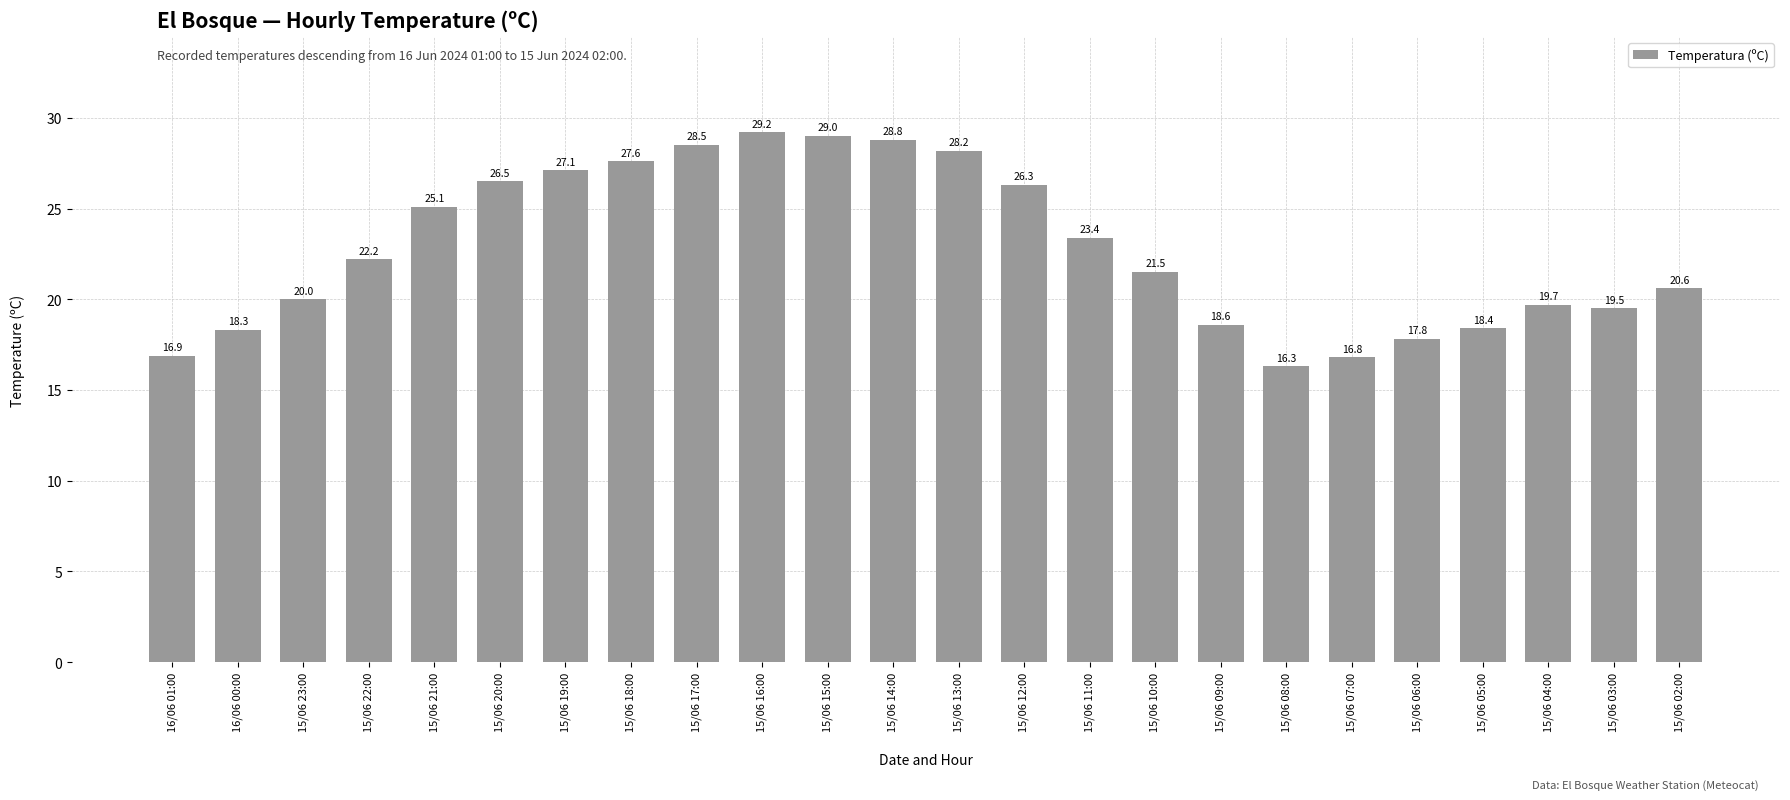

What is the label of the 11th bar from the left?

15/06 15:00